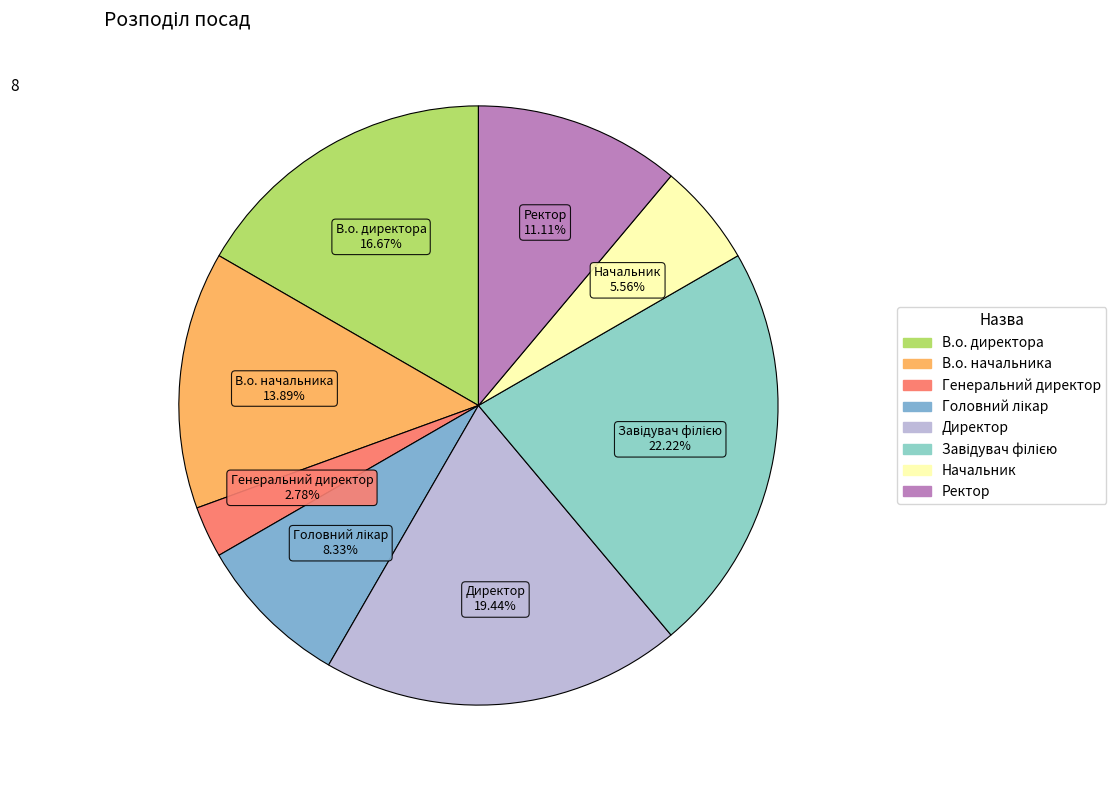

Combined, do В.о. начальника and Директор account for over 50%?

No